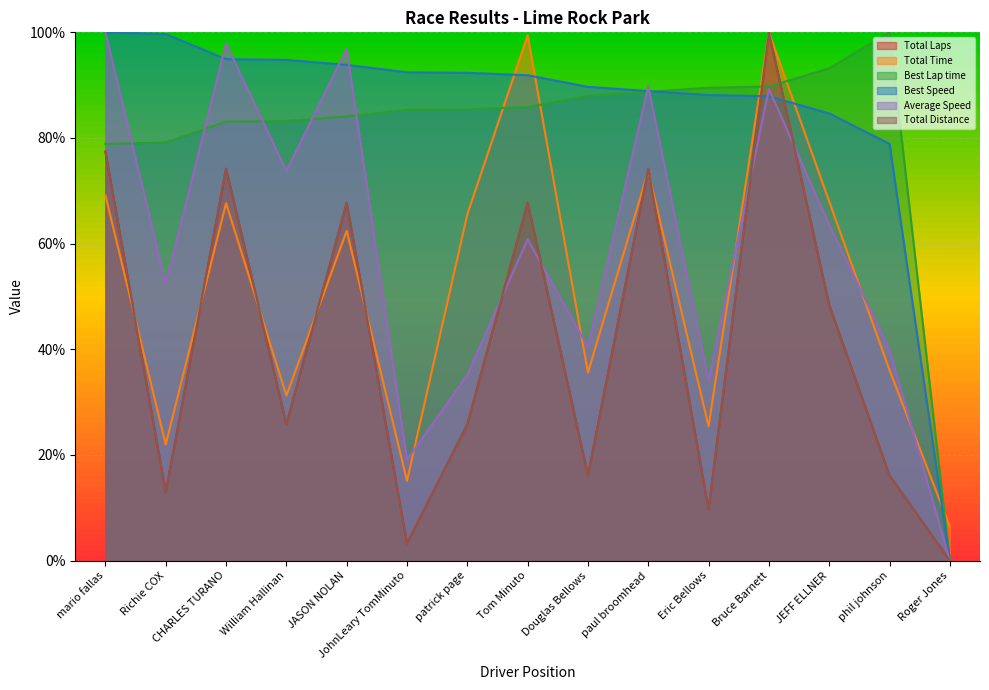

At which label does Total Time reach its minimum?

Roger Jones